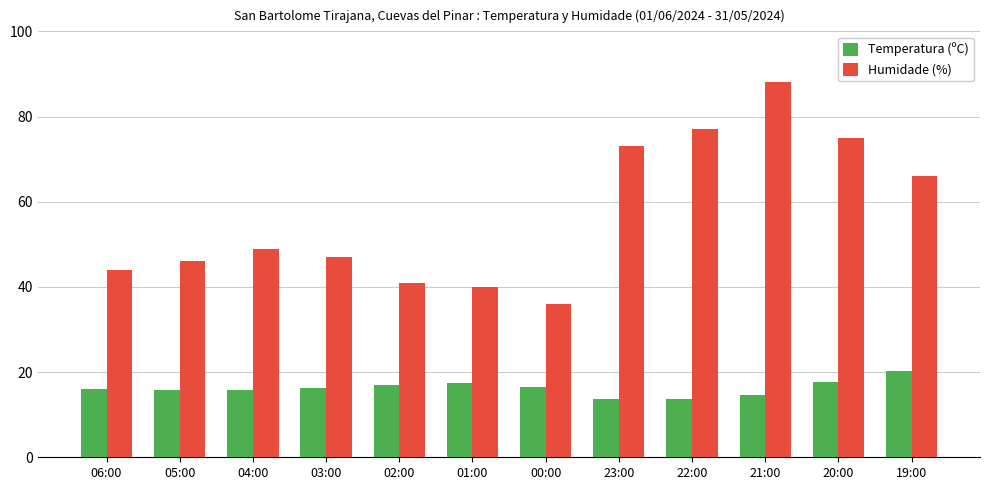

Is it true that Humidade (%) equals 64.3 at 06:00?

False